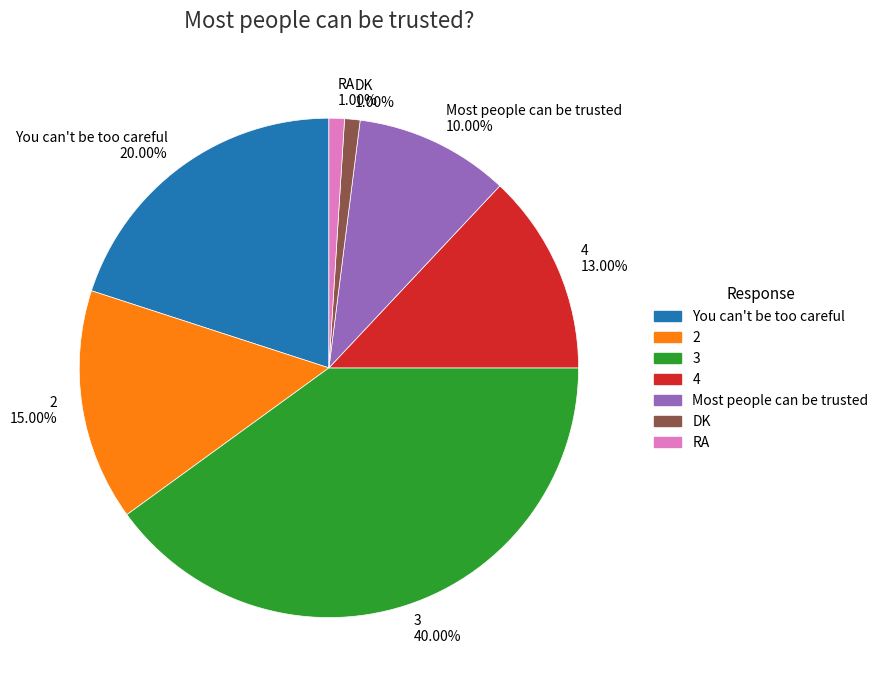

What percentage is the 4 slice, to the nearest percent?

13%